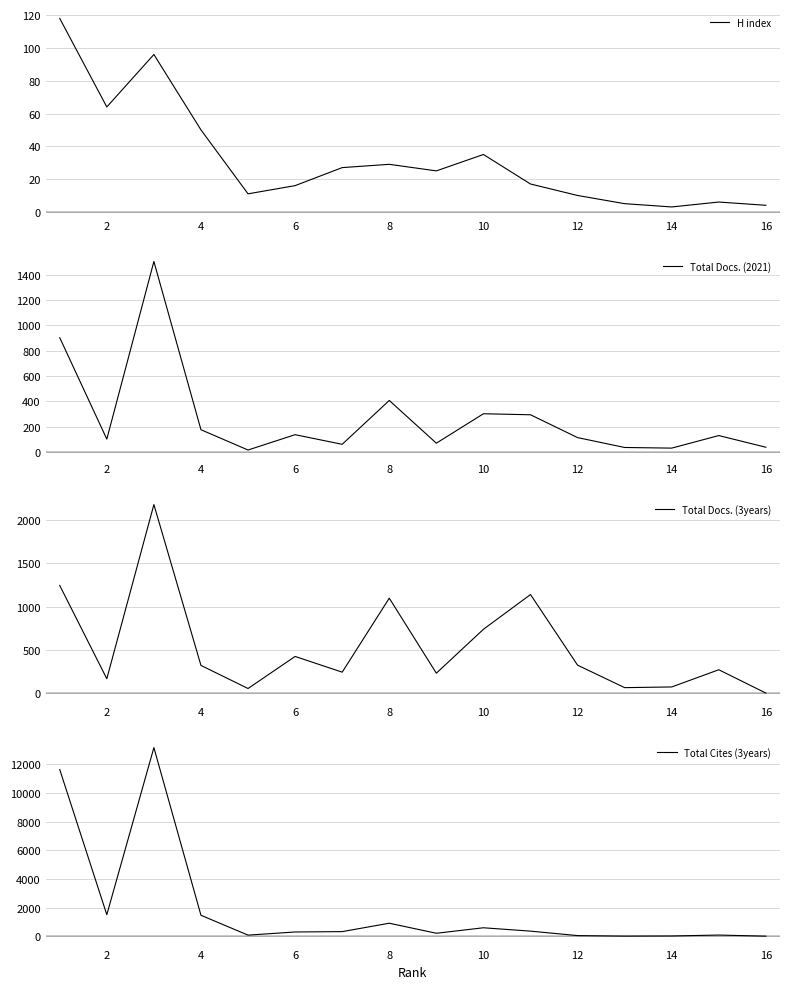

Is it true that H index equals 4 at 16?

True